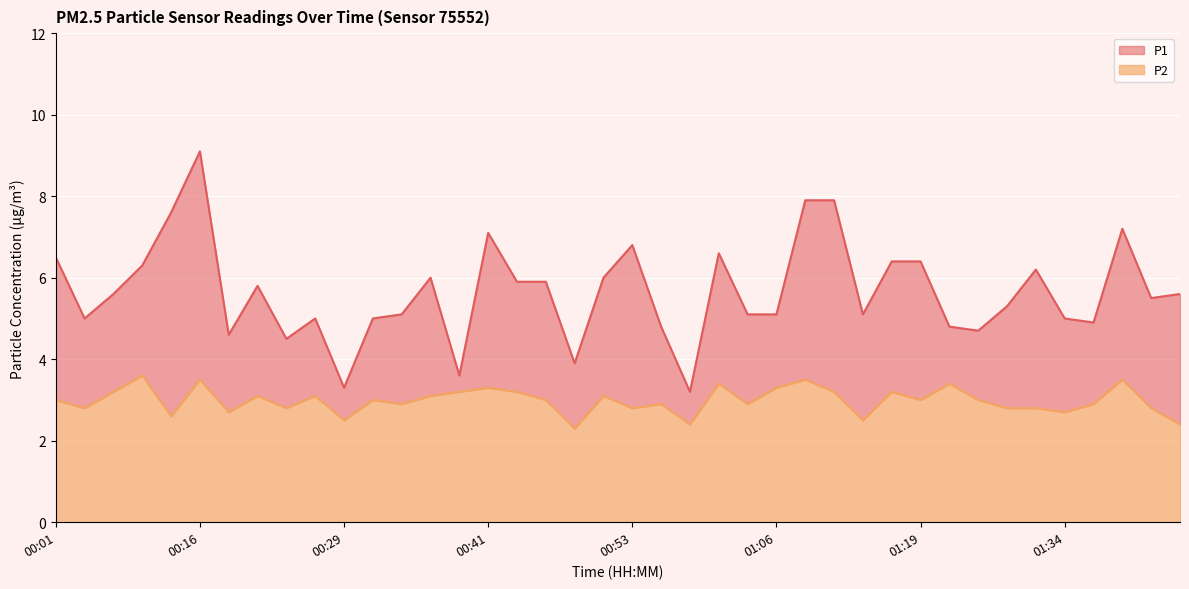

Which series has the largest range (max minus min)?

P1